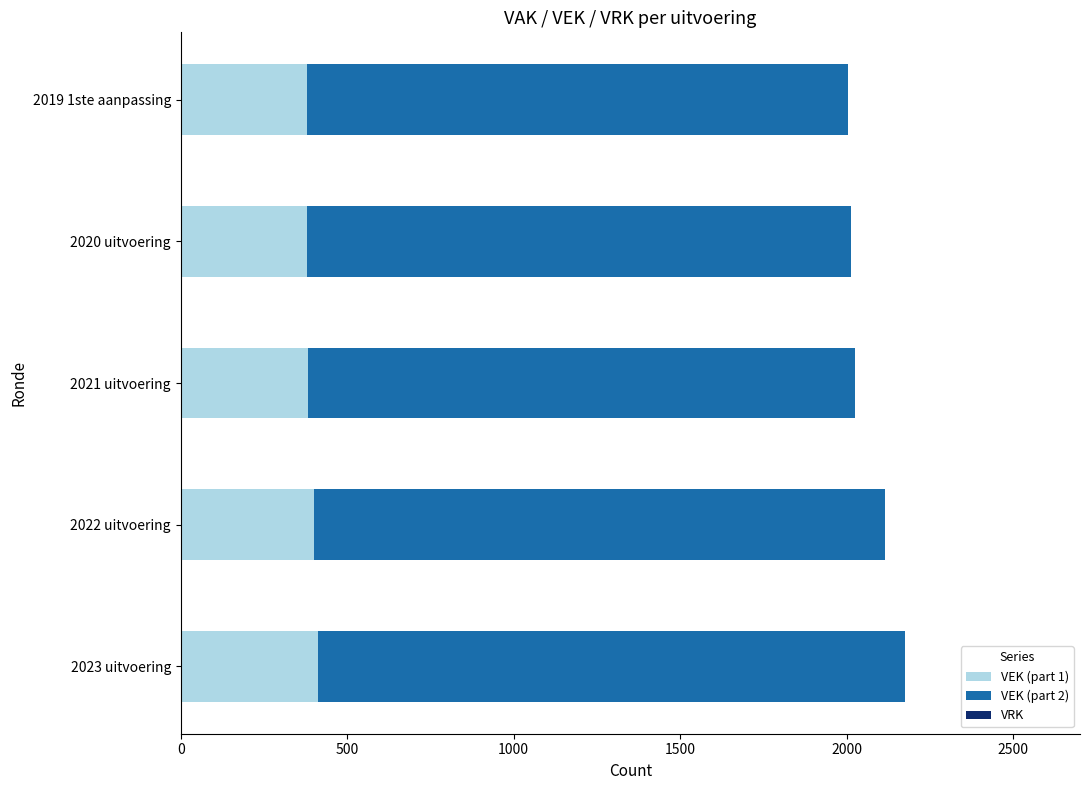

What is the total value across all series at 2022 uitvoering?

2114.1